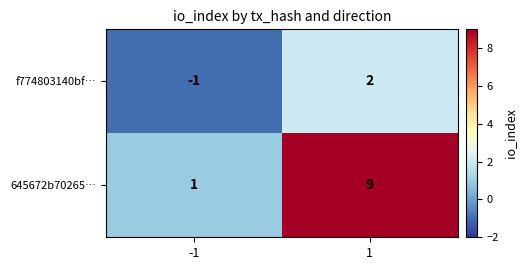

Count the number of data series in this chart.

2